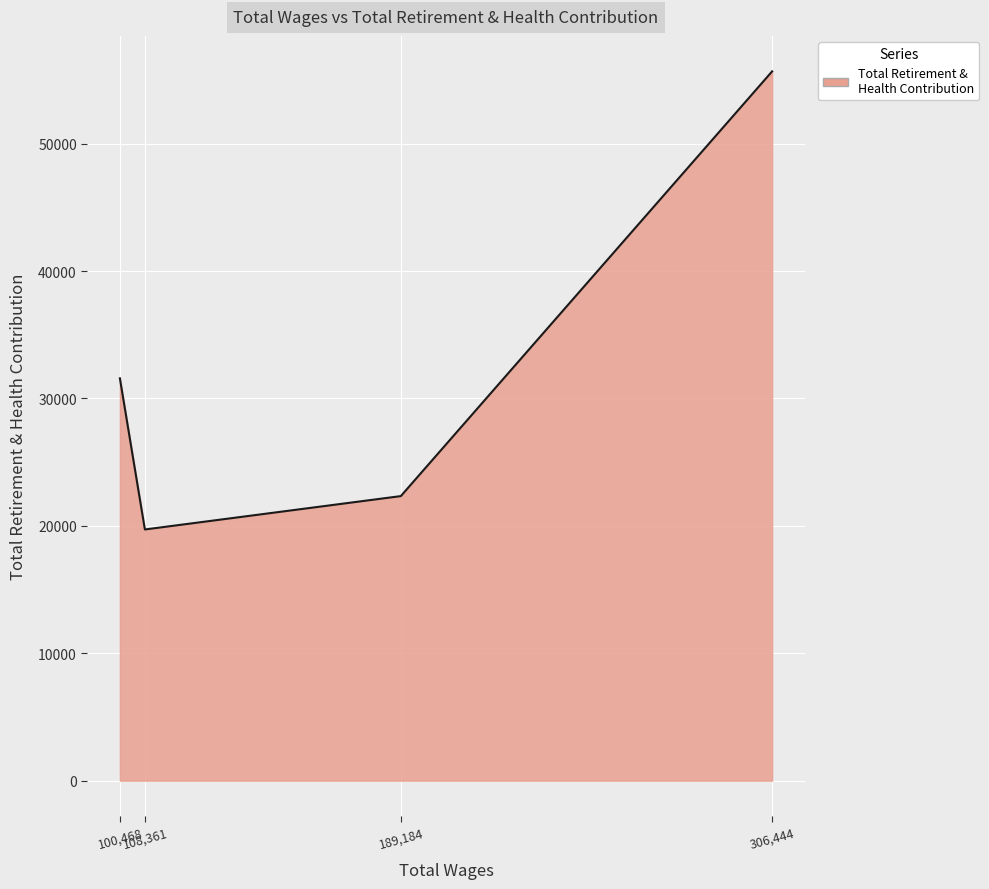

True or false: the data has more than 2 interior local peaks.

False